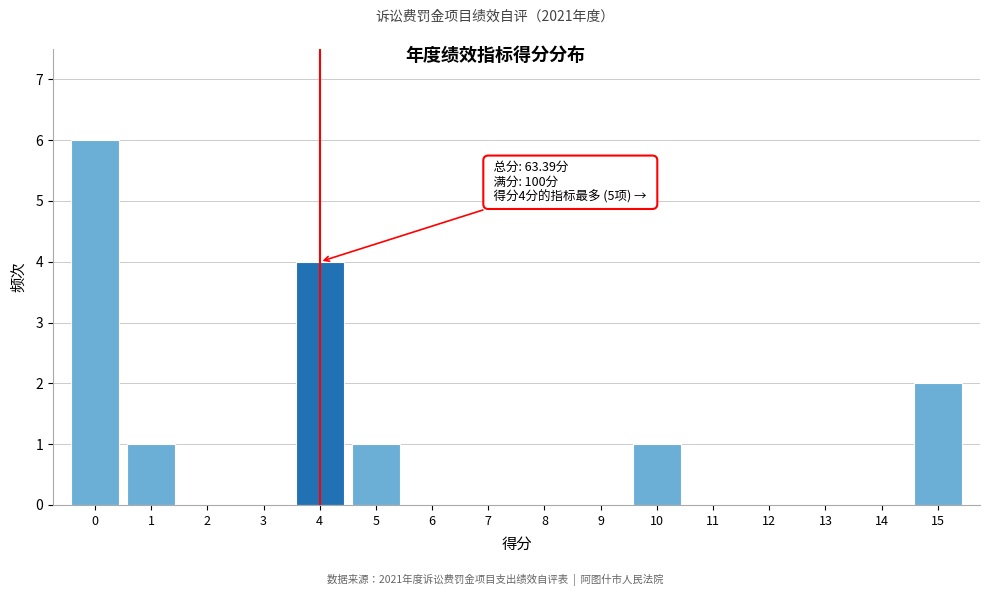

Which range on the x-axis has the tallest bar?

-0.5 to 0.5